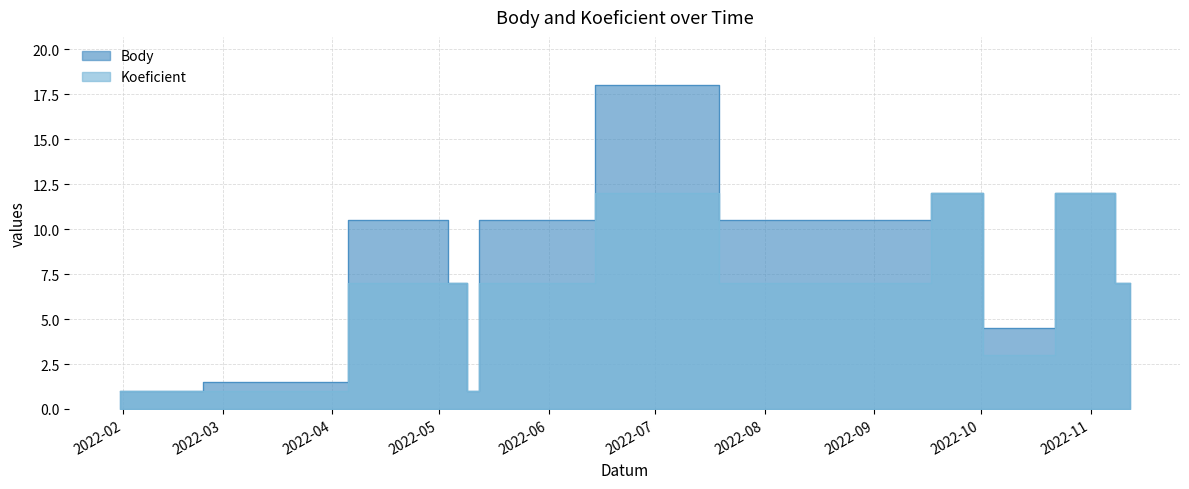

True or false: Koeficient and Body cross at least once.

False